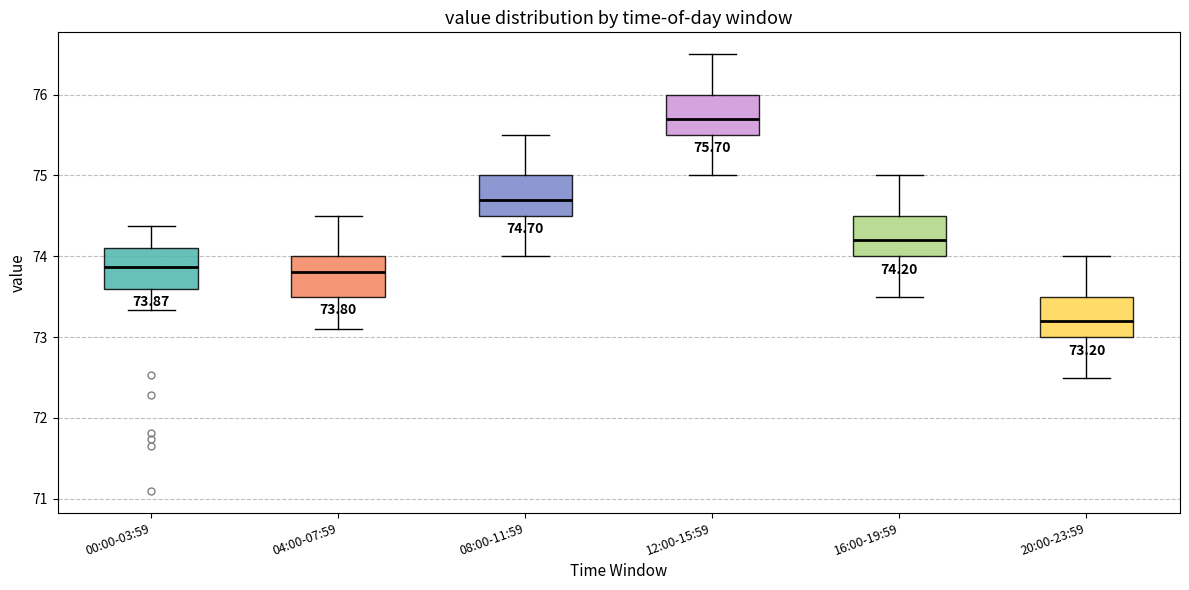

Which box's median line is the highest?

12:00-15:59